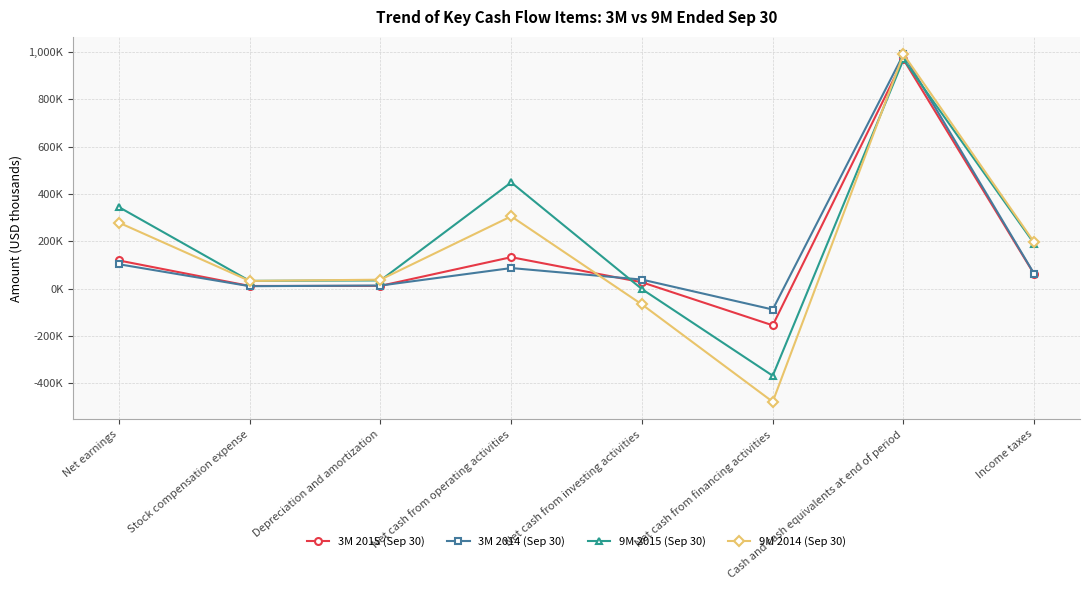

Between Cash and cash equivalents at end of period and Net earnings, which is larger?

Cash and cash equivalents at end of period